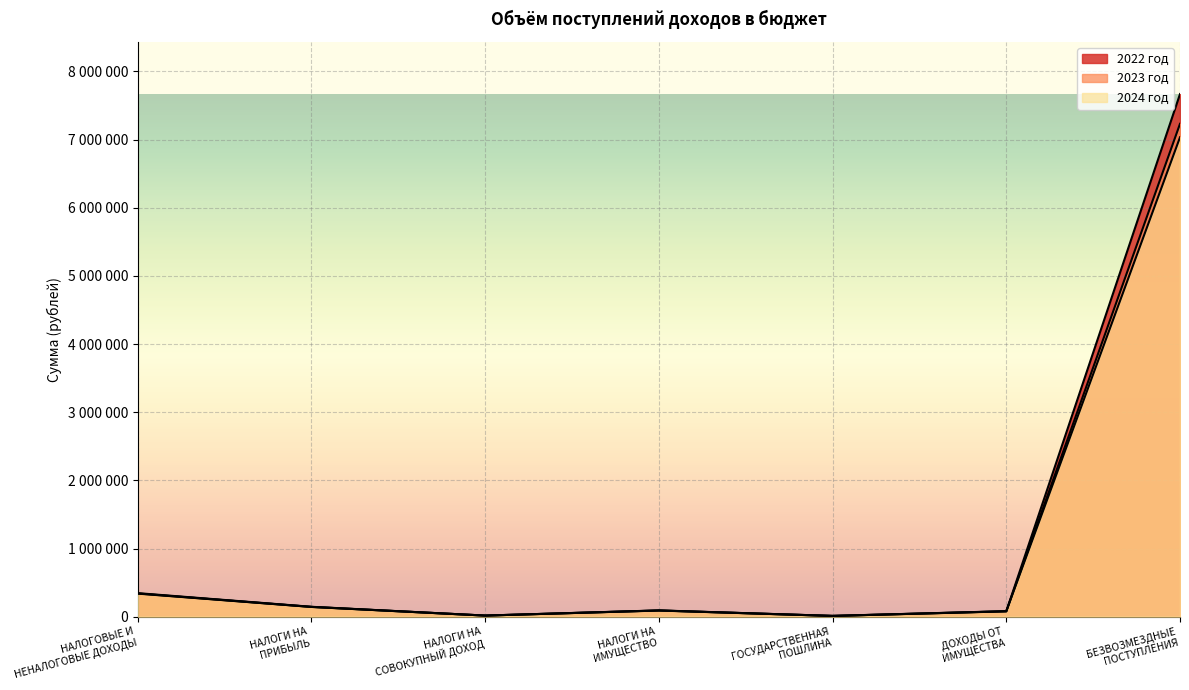

Which series ends up on top after the final intersection of 2024 год and 2022 год?

2022 год